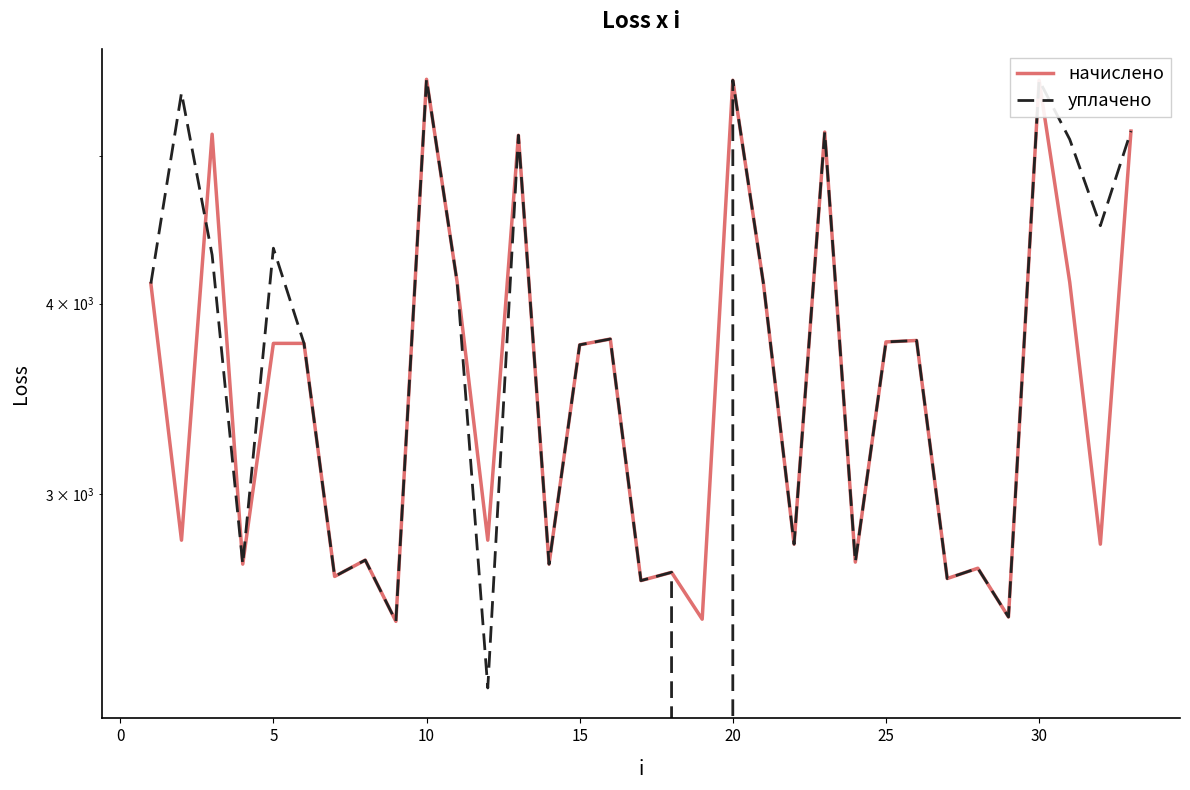

Rank the series at 5 from lowest to highest value.

начислено, уплачено